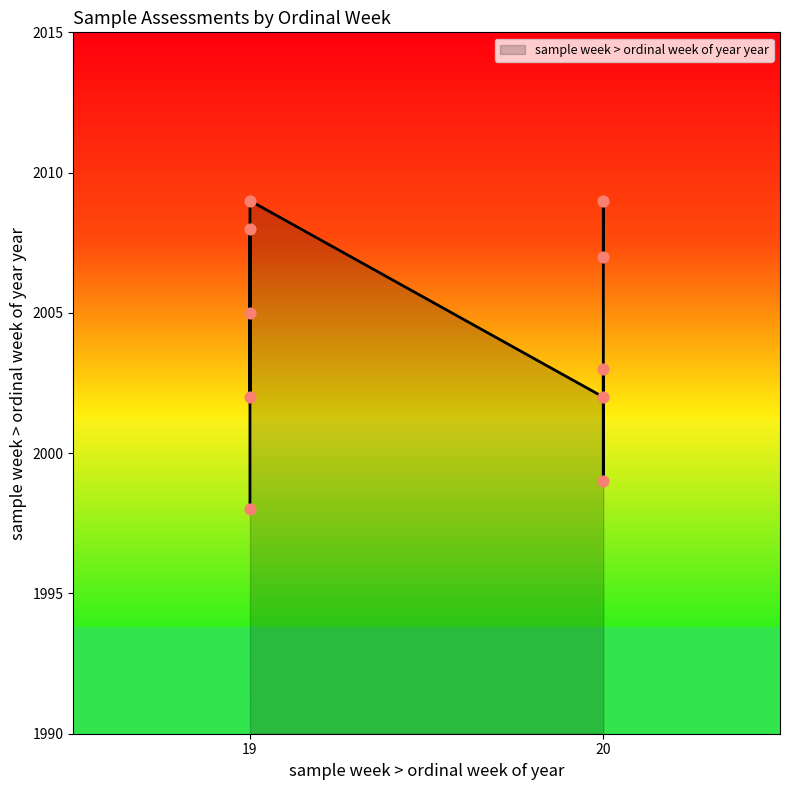

Approximately how many times larger is the value at 19 compared to 19?

1.0